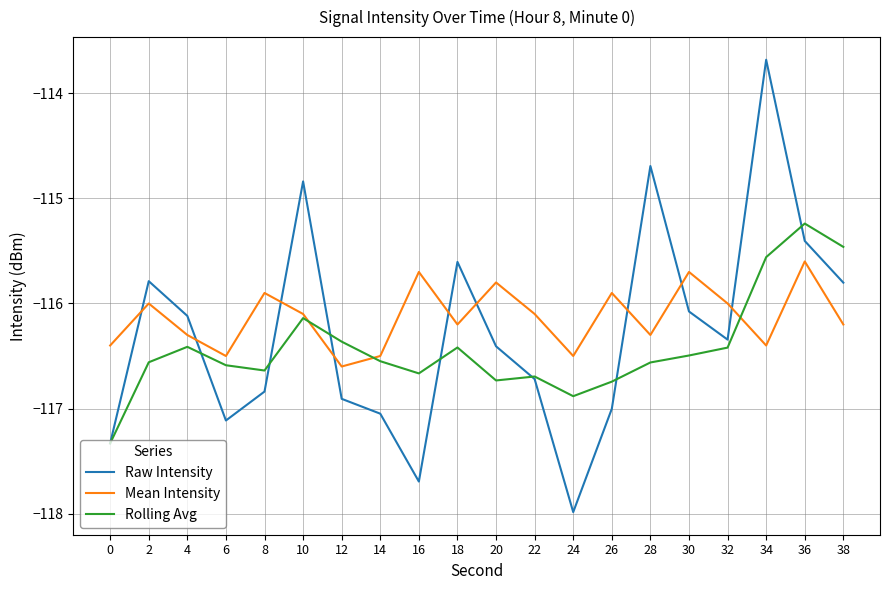

What is the difference between the highest and lowest values at 10?

1.3